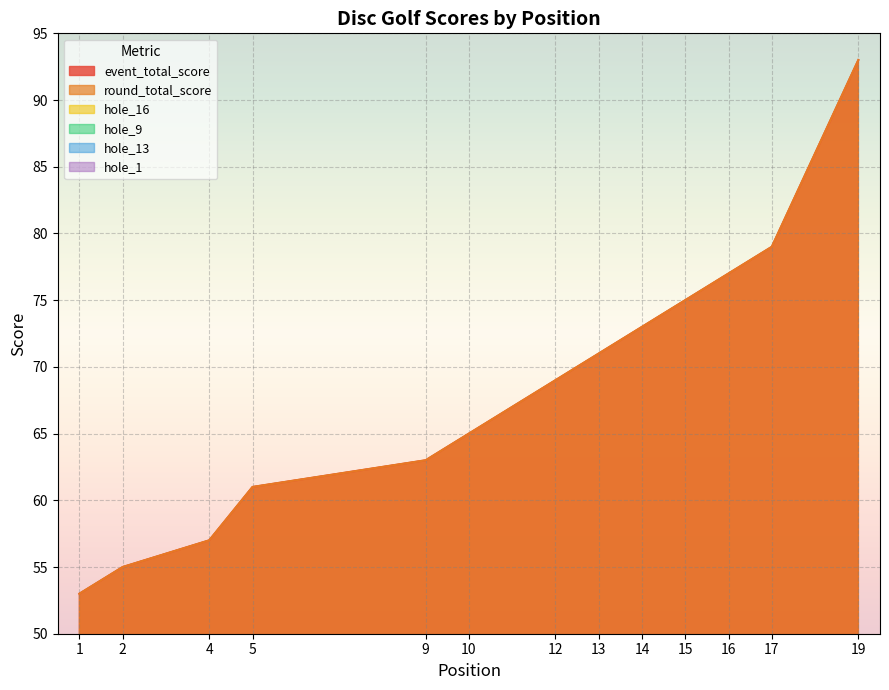

Reading left to right, what are all the values shown in this chart?

event_total_score: 53	55	55	57	61	61	61	61	63	65	65	69	71	73	75	77	79	79	93
round_total_score: 53	55	55	57	61	61	61	61	63	65	65	69	71	73	75	77	79	79	93
hole_16: 3	5	4	4	5	4	6	6	6	5	5	7	5	6	7	5	6	8	8
hole_9: 4	4	4	5	4	5	4	5	5	3	4	6	5	5	5	5	6	6	8
hole_13: 3	3	4	3	4	4	3	4	3	5	4	4	4	5	5	5	6	4	7
hole_1: 3	3	3	3	4	3	5	4	4	6	4	4	5	4	5	4	6	6	6